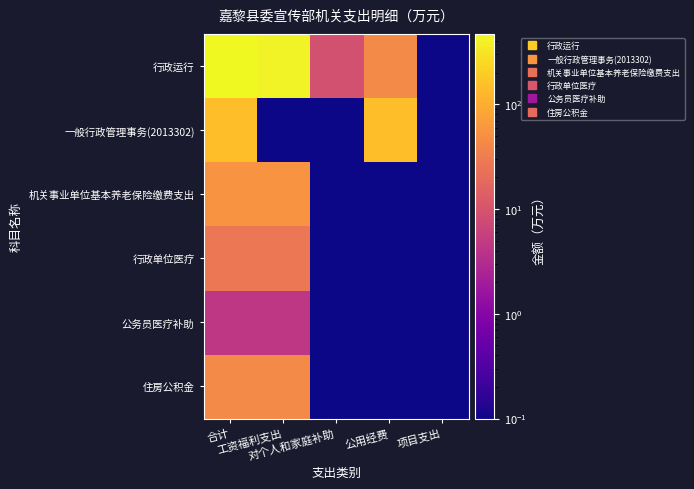

List the series in order of their peak value, highest first.

行政运行, 一般行政管理事务(2013302), 机关事业单位基本养老保险缴费支出, 住房公积金, 行政单位医疗, 公务员医疗补助